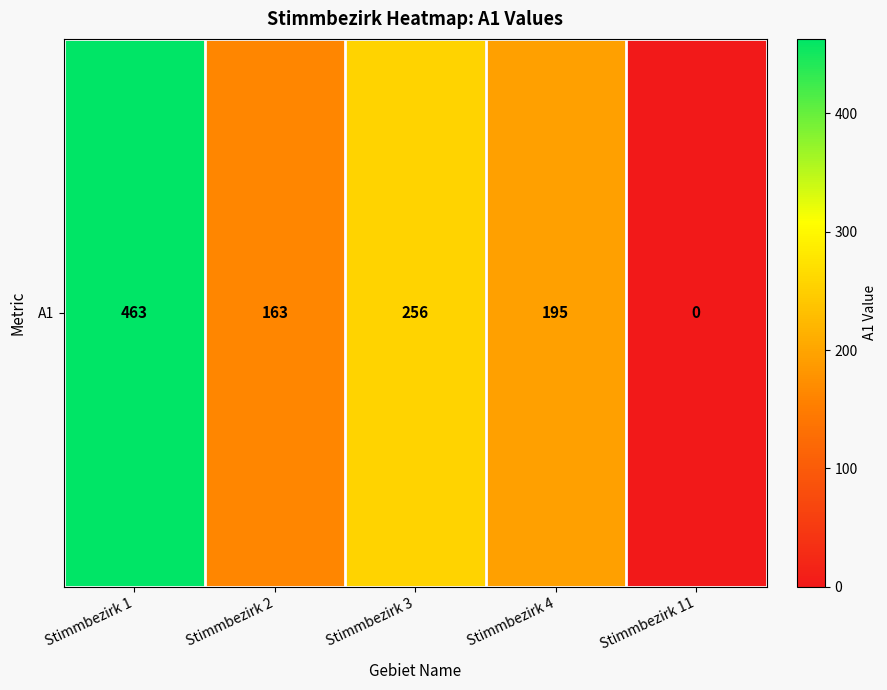

Which category has the highest value across all series?

Stimmbezirk 1